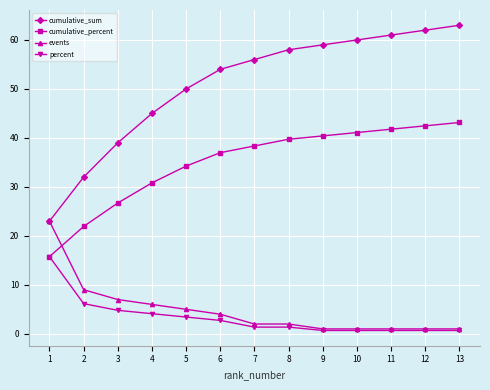

List the labels in order of cumulative_percent value, largest first.

13, 12, 11, 10, 9, 8, 7, 6, 5, 4, 3, 2, 1